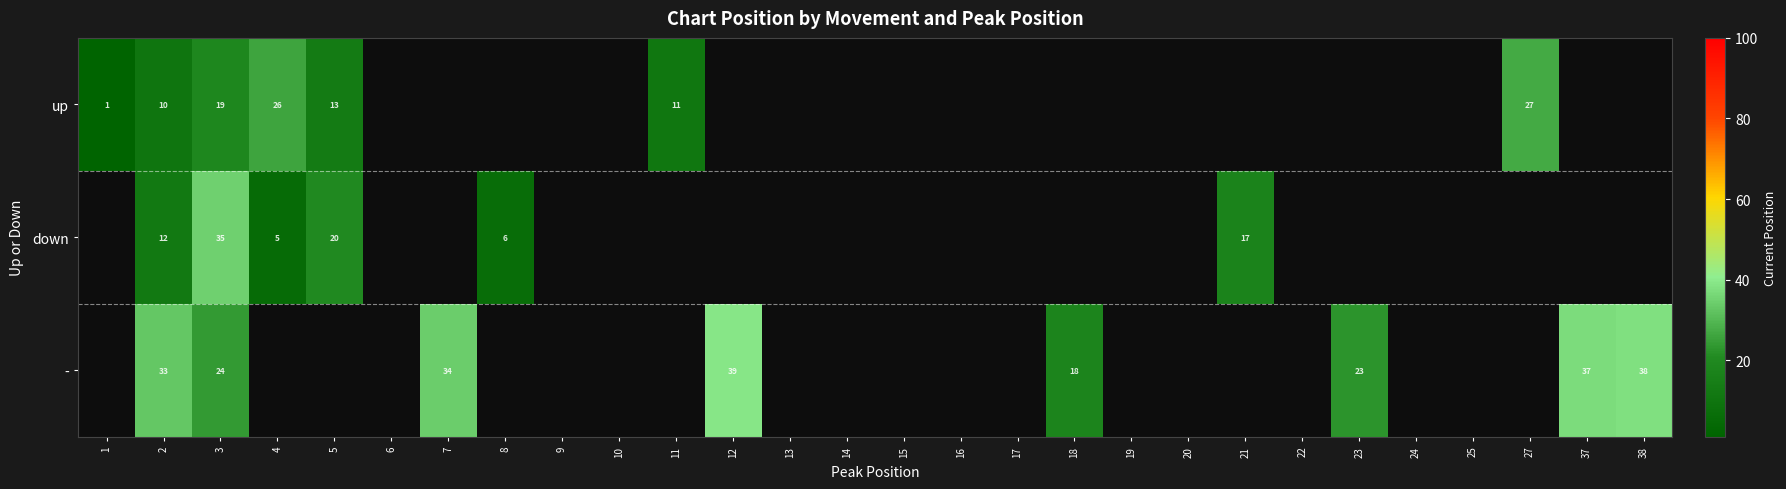

How many positive values does the - series have?

8